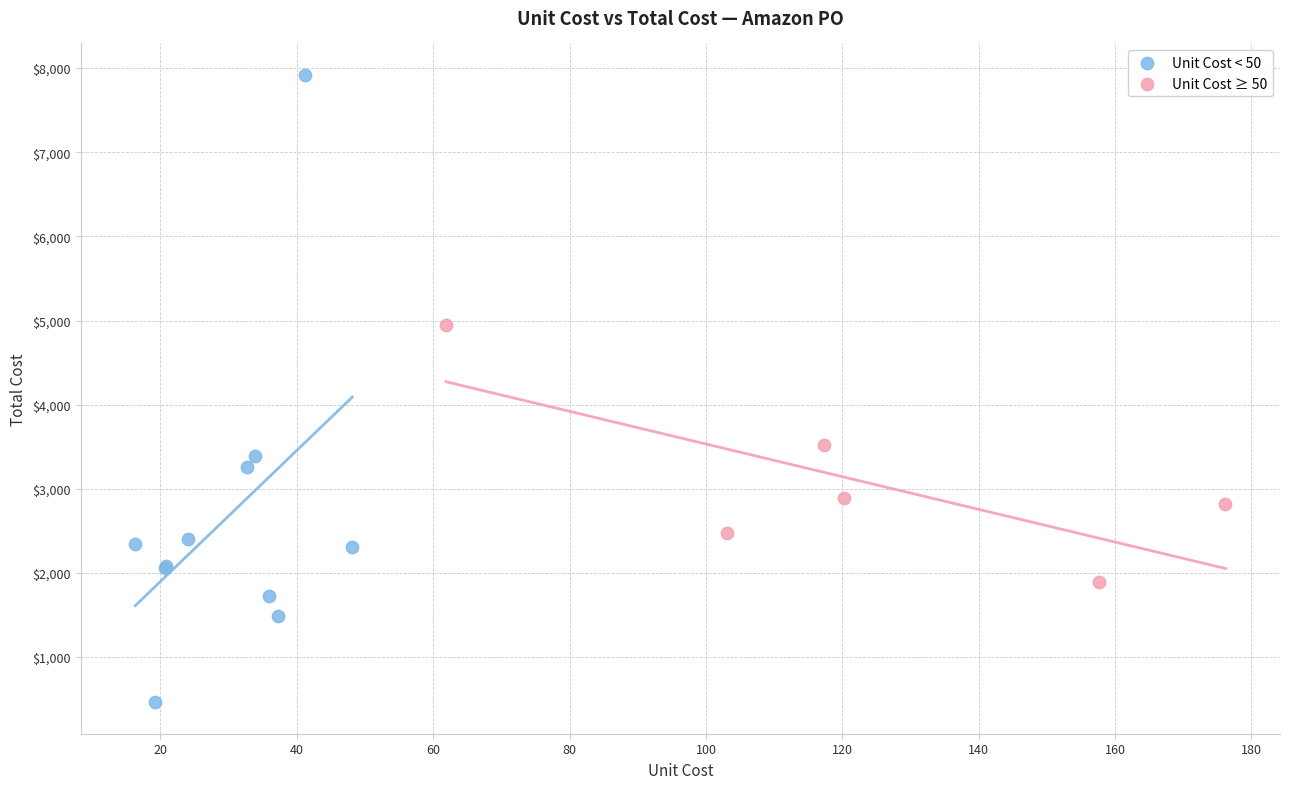

Which series has the widest spread of Y values?

Unit Cost < 50